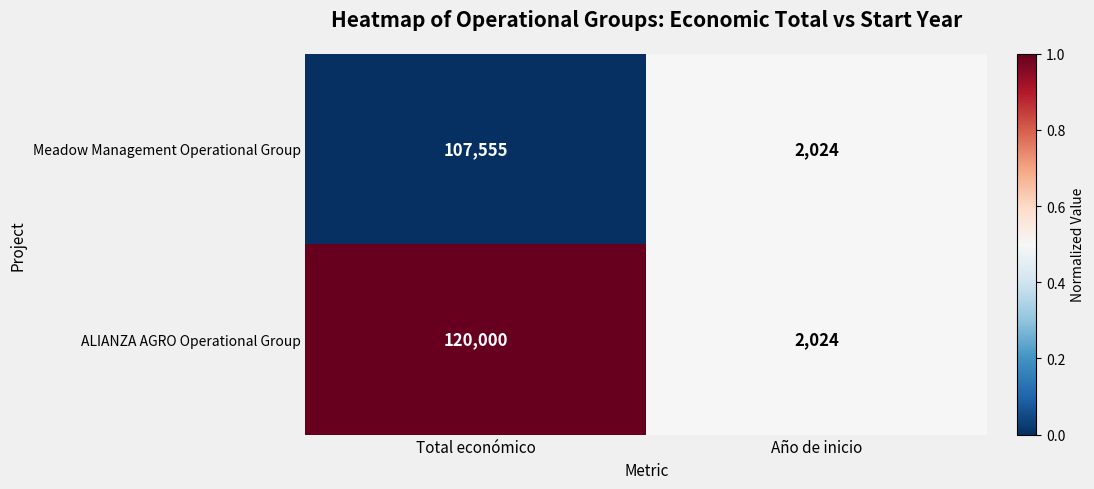

True or false: ALIANZA AGRO Operational Group has a value of 120000 at Total económico.

True